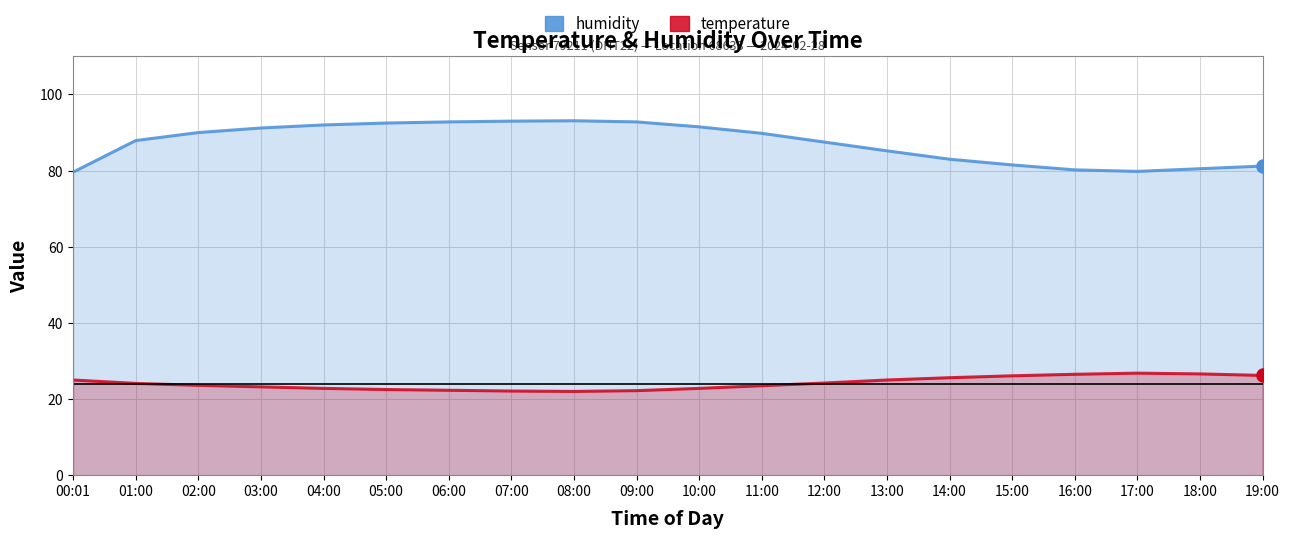

Which series reaches the minimum Y coordinate?

temperature